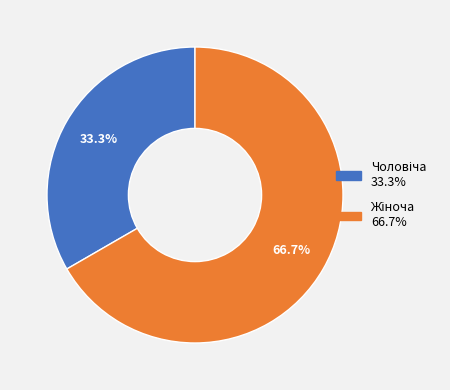

Is there a majority slice in this chart?

Yes